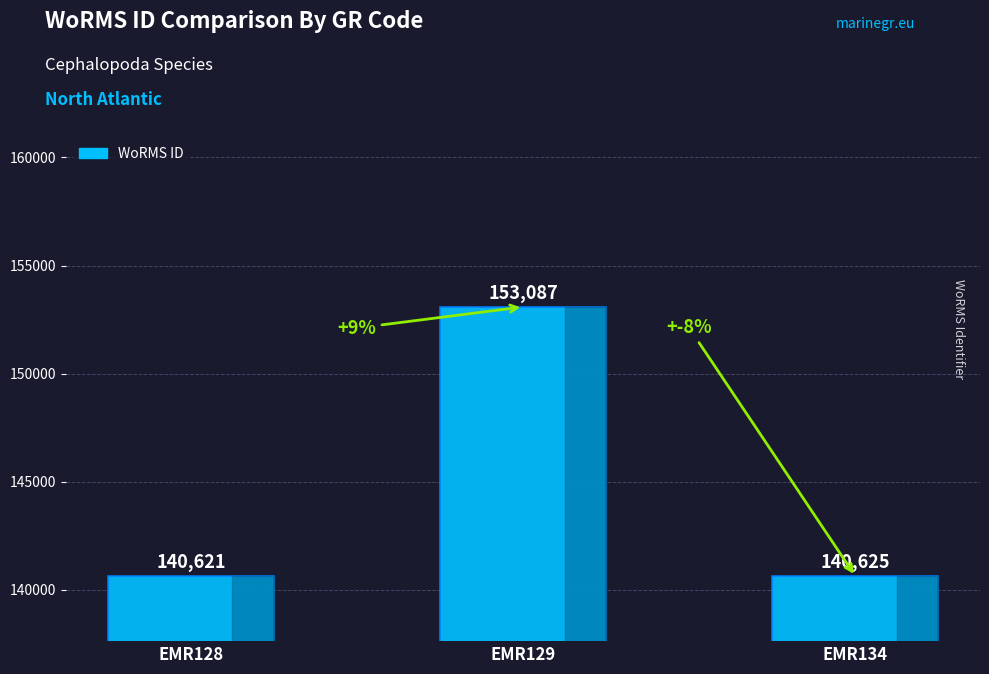

At which category does the chart reach its minimum across all series?

EMR128